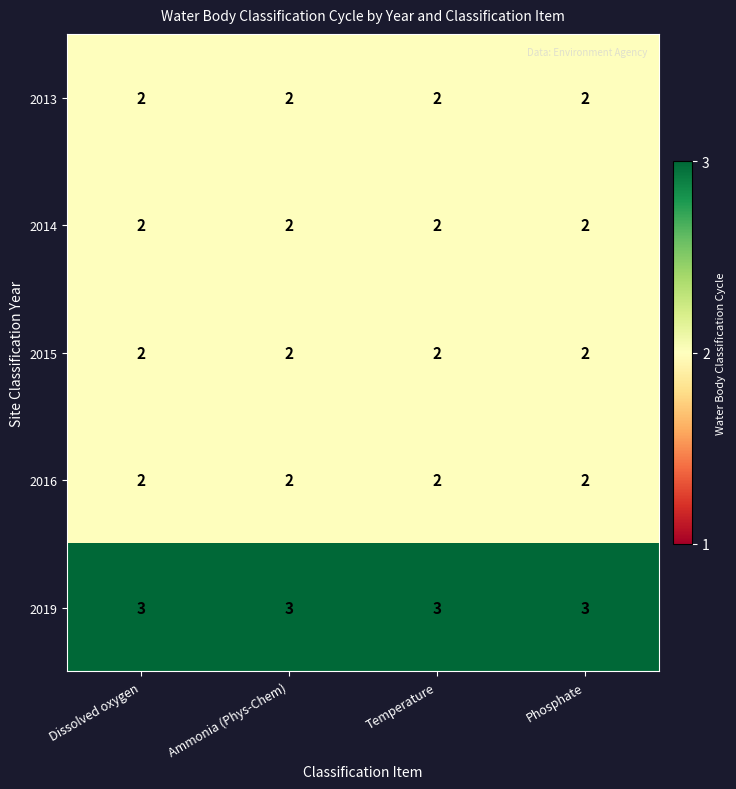

Which series has the largest total across all categories?

2019